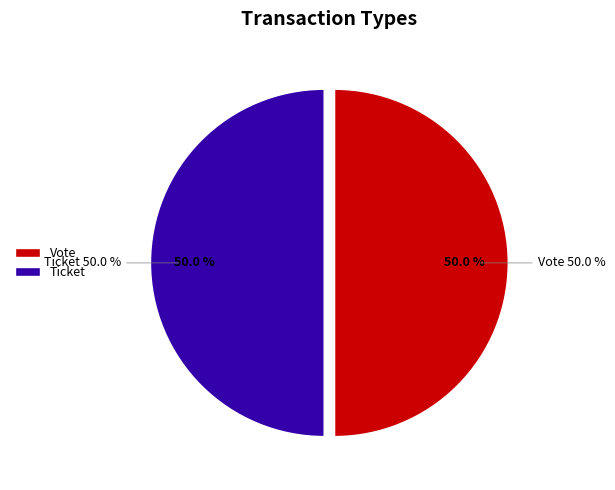

How many slices are in this pie chart?

2